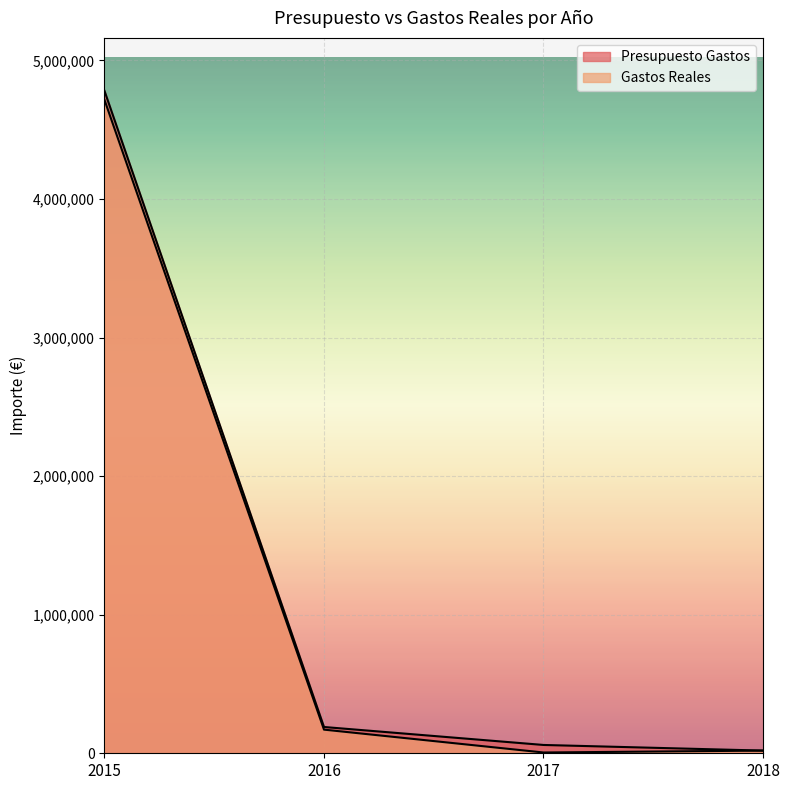

What is the difference between the maximum and second lowest values in the Presupuesto Gastos series?

4719862.7